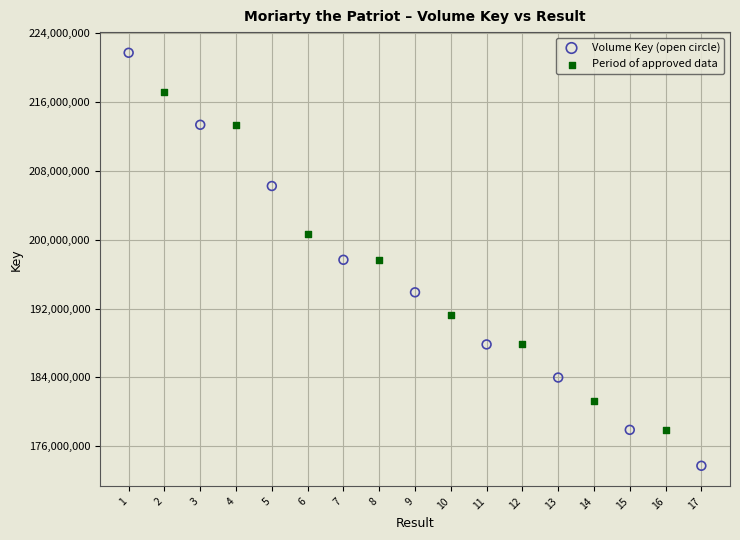

Which series contains the lowest Y value?

Volume Key (open circle)